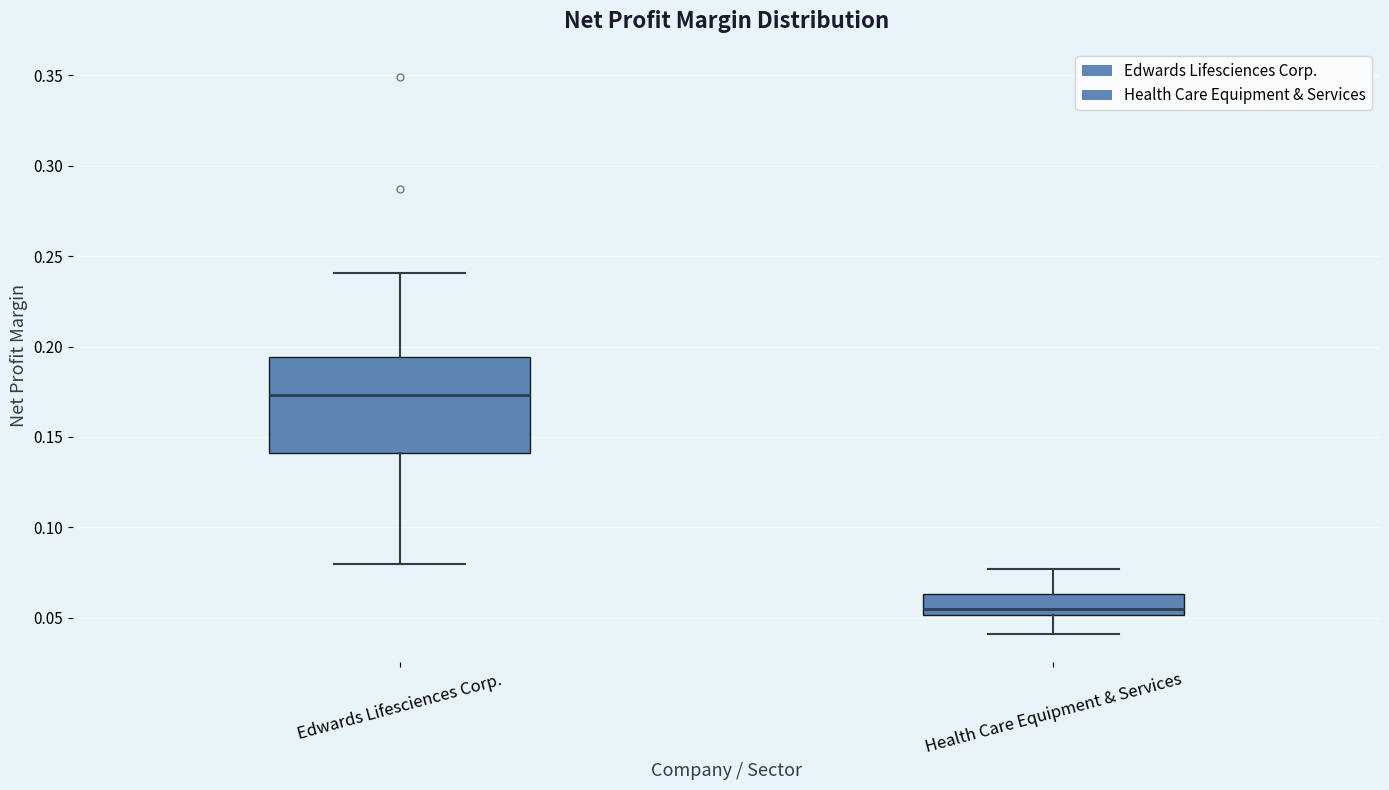

Where does the lower whisker of the box for Health Care Equipment & Services end on the y-axis? The values are not printed on the chart, so give them approximately, as read against the axis.

0.040